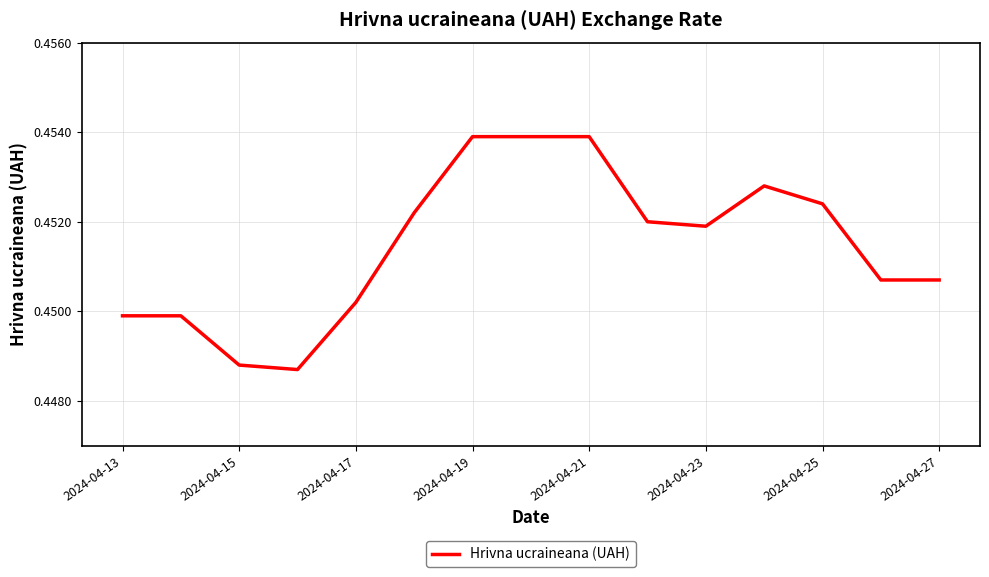

How many lines are shown in the chart?

1